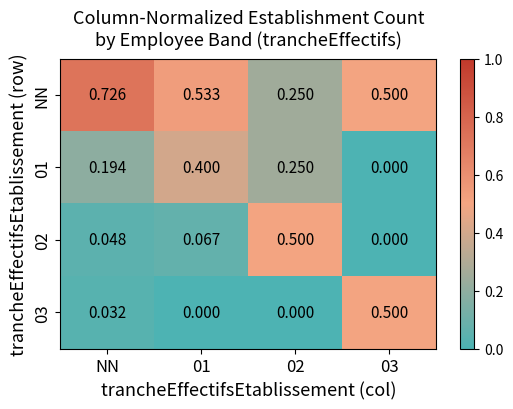

Is the value of NN at 02 greater than the value of 01 at NN?

Yes